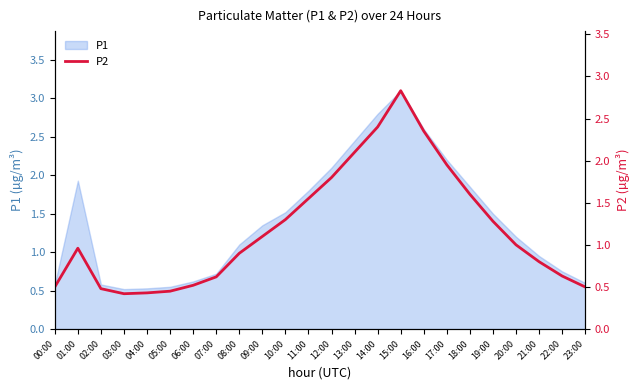

Where is the first local minimum?

03:00